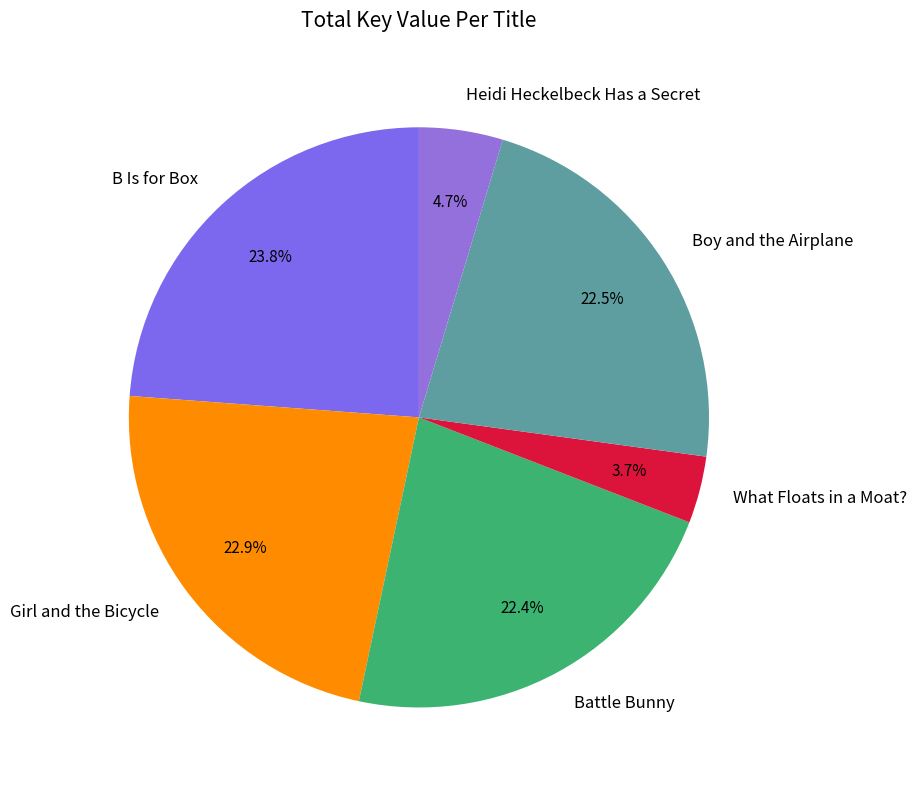

What percentage is the B Is for Box slice, to the nearest percent?

24%